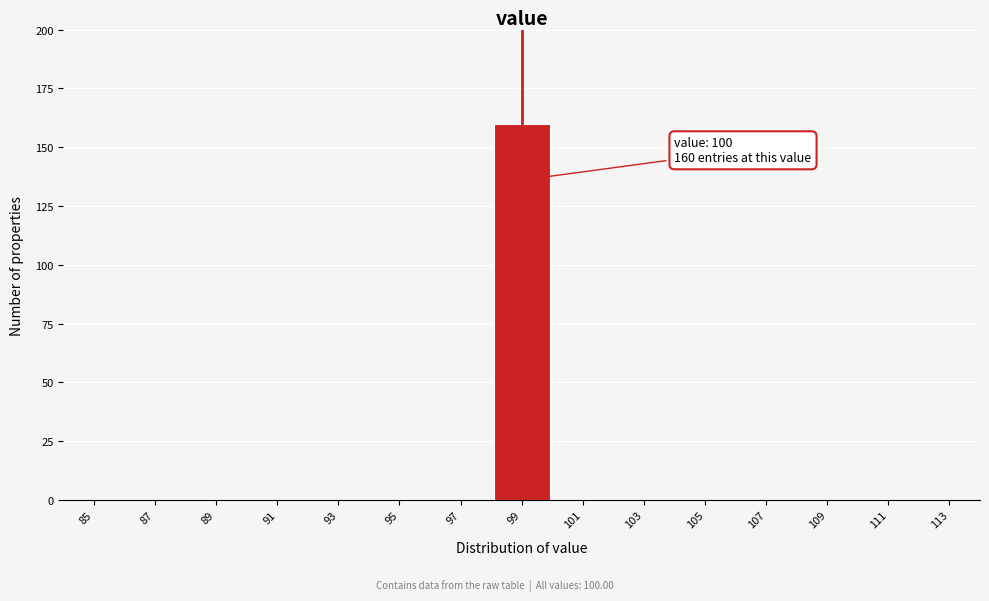

Reading left to right, what are all the values shown in this chart?

85=0	87=0	89=0	91=0	93=0	95=0	97=0	99=160	101=0	103=0	105=0	107=0	109=0	111=0	113=0